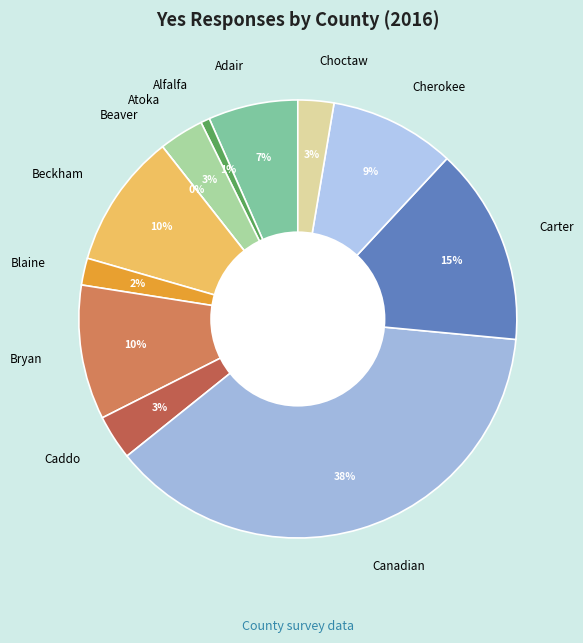

What percentage is the Canadian slice, to the nearest percent?

38%